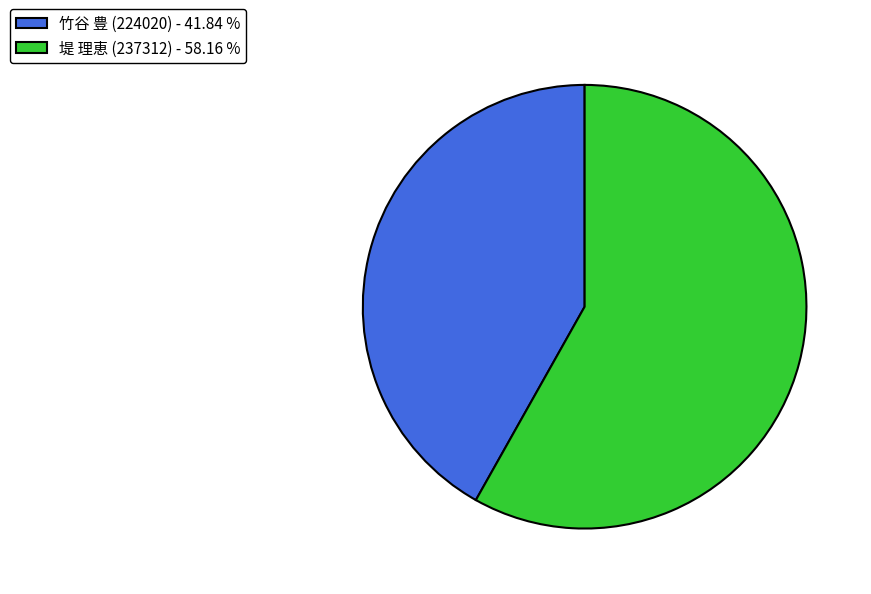

Which has a higher value, 竹谷 豊 (224020) or 堤 理恵 (237312)?

堤 理恵 (237312)